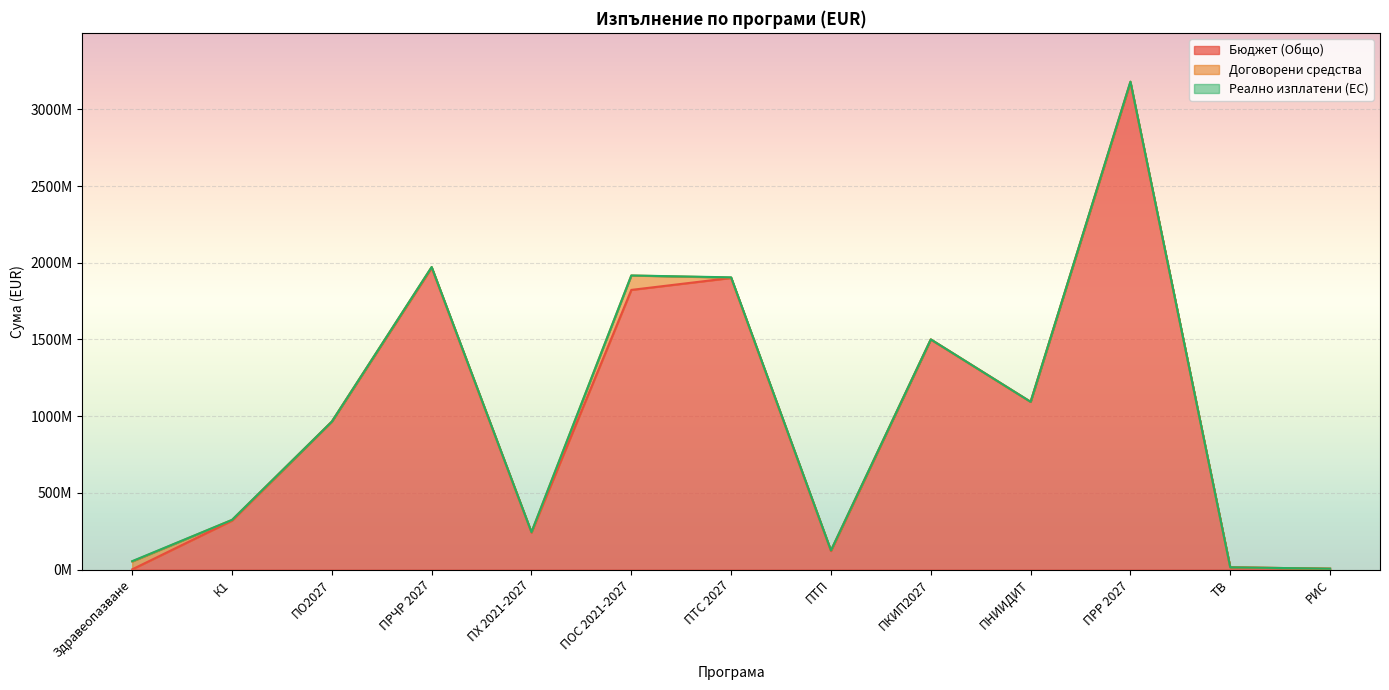

Reading left to right, what are all the values shown in this chart?

Бюджет (Общо): 2067568.5	319625584.6	964919788.0	1967481886.5	242075000.9	1823206271.0	1901163532.0	121480340.0	1499593382.0	1093446113.0	3175060538.0	15377140.0	6344109.7
Договорени средства: 51124094.4	4661779.9	0.0	4875168.1	2578956.2	93721591.3	2169281.1	4154181.4	1037922.5	490840.2	4763024.4	0.0	0.0
Реално изплатени (ЕС): 2241232.1	66390.0	0.0	0.0	0.0	277970.7	1671323.8	-238204.5	0.0	0.0	554493.1	0.0	0.0